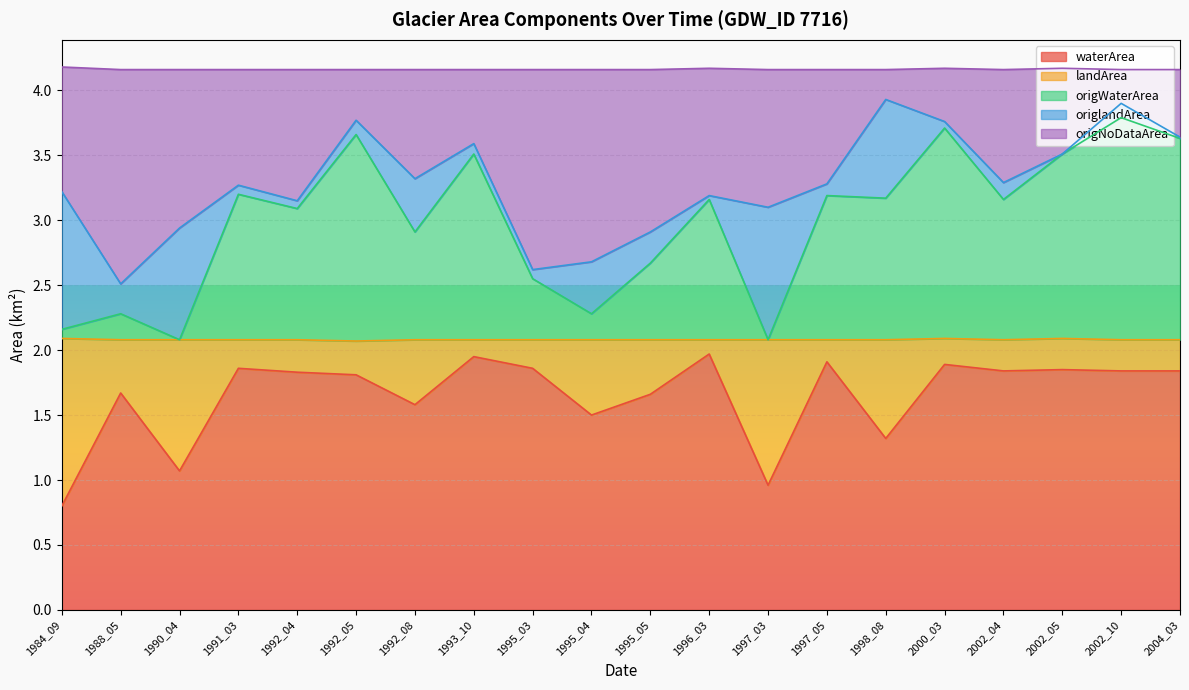

Is it true that waterArea equals 2.6 at 2000_03?

False